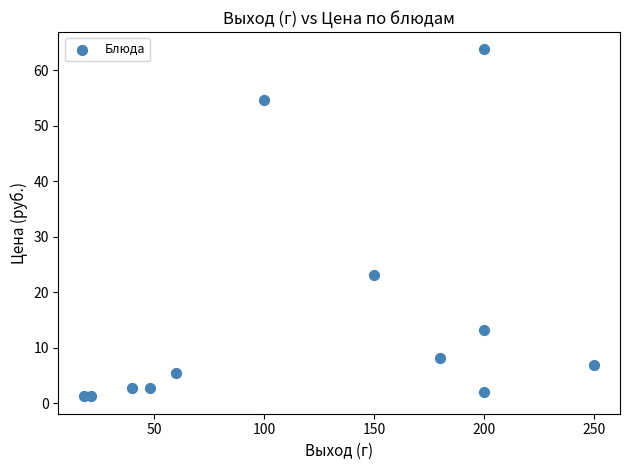

What Y value in the scatter plot is closest to 32?

23.2